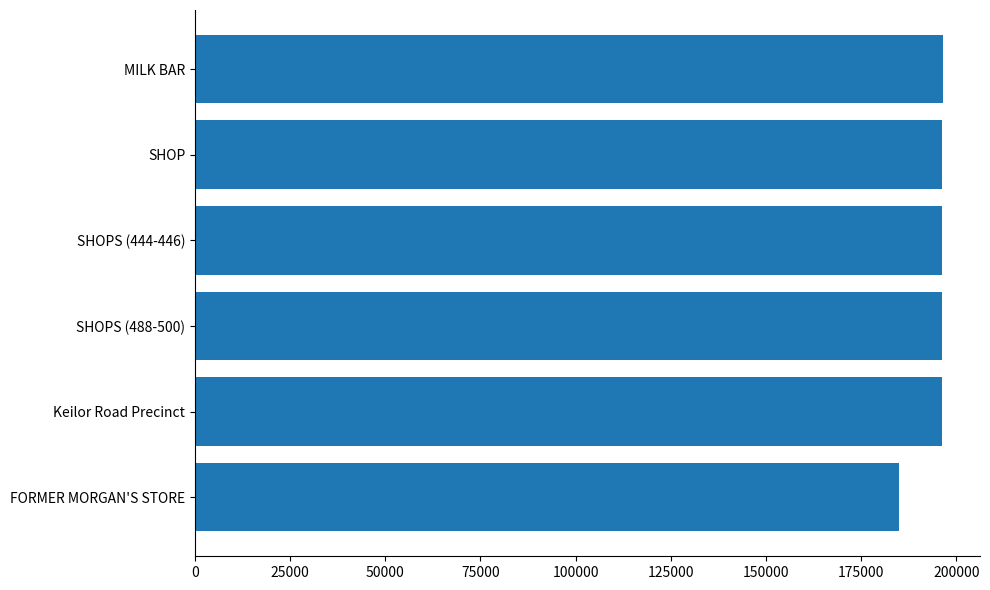

Read the value at SHOPS (444-446), to the nearest 100.

196200